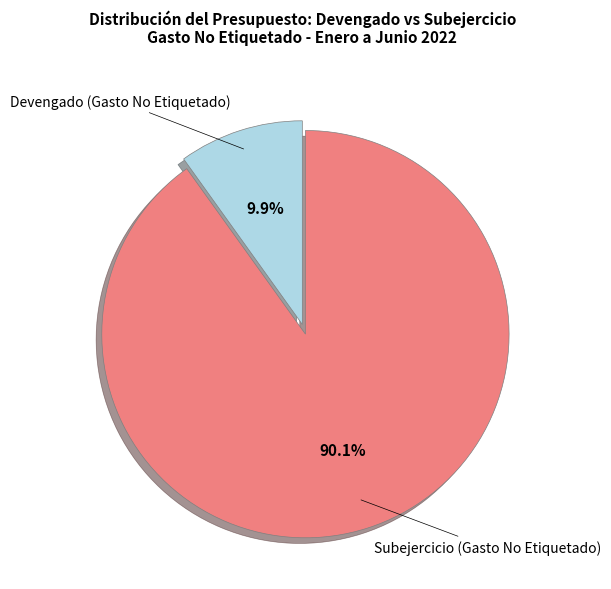

What percentage is the Devengado (Gasto No Etiquetado) slice, to the nearest percent?

10%